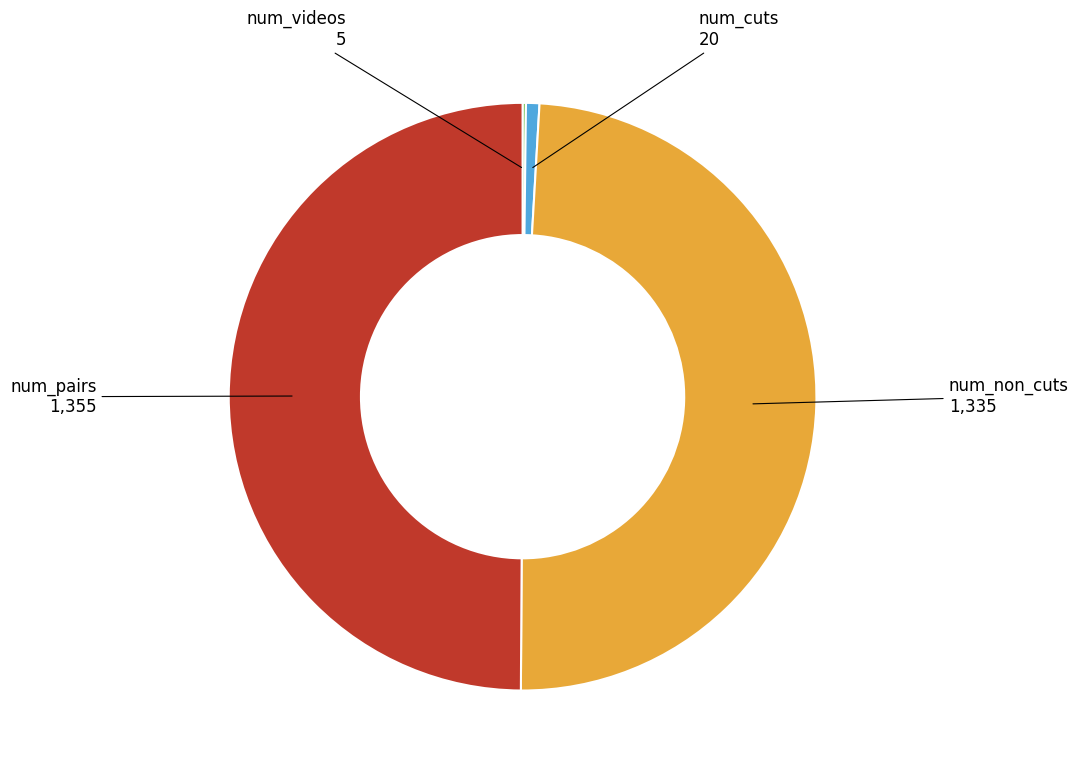

Does num_non_cuts account for over 50% of the chart?

No